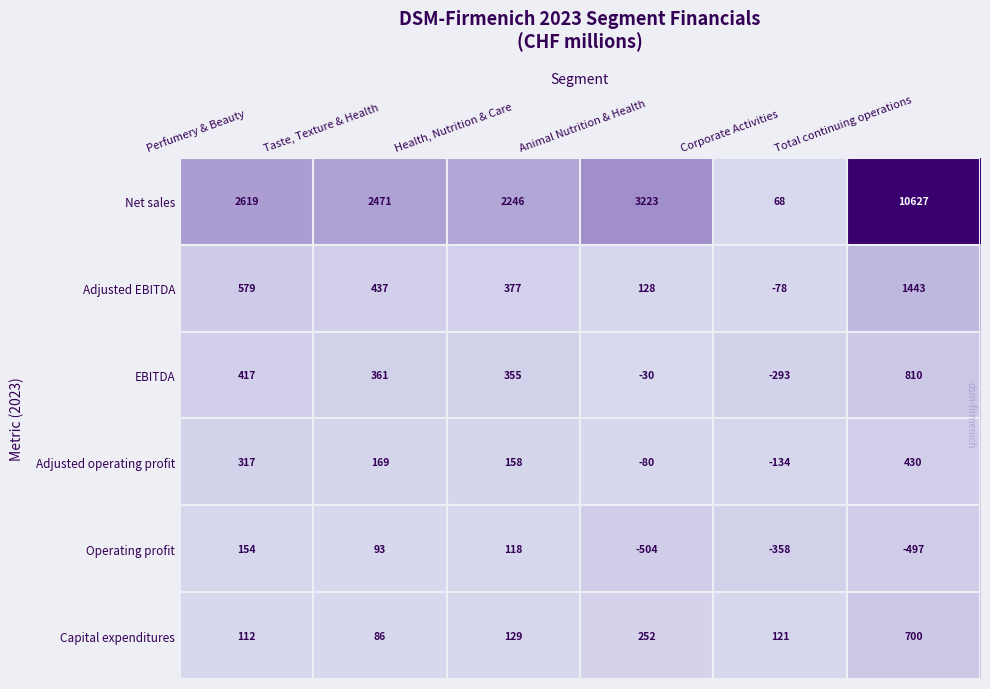

At Perfumery & Beauty, list the series in order from smallest to largest.

Capital expenditures, Operating profit, Adjusted operating profit, EBITDA, Adjusted EBITDA, Net sales